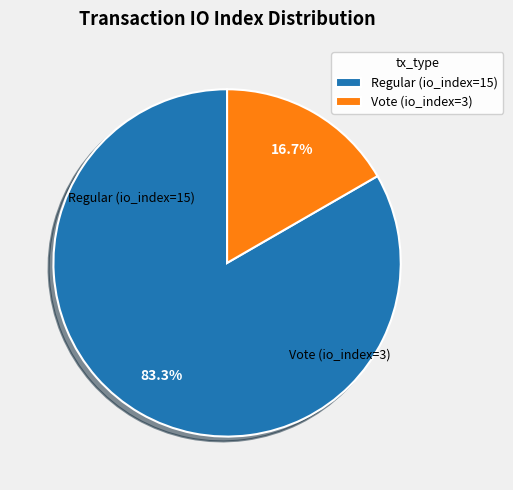

How many slices are in this pie chart?

2